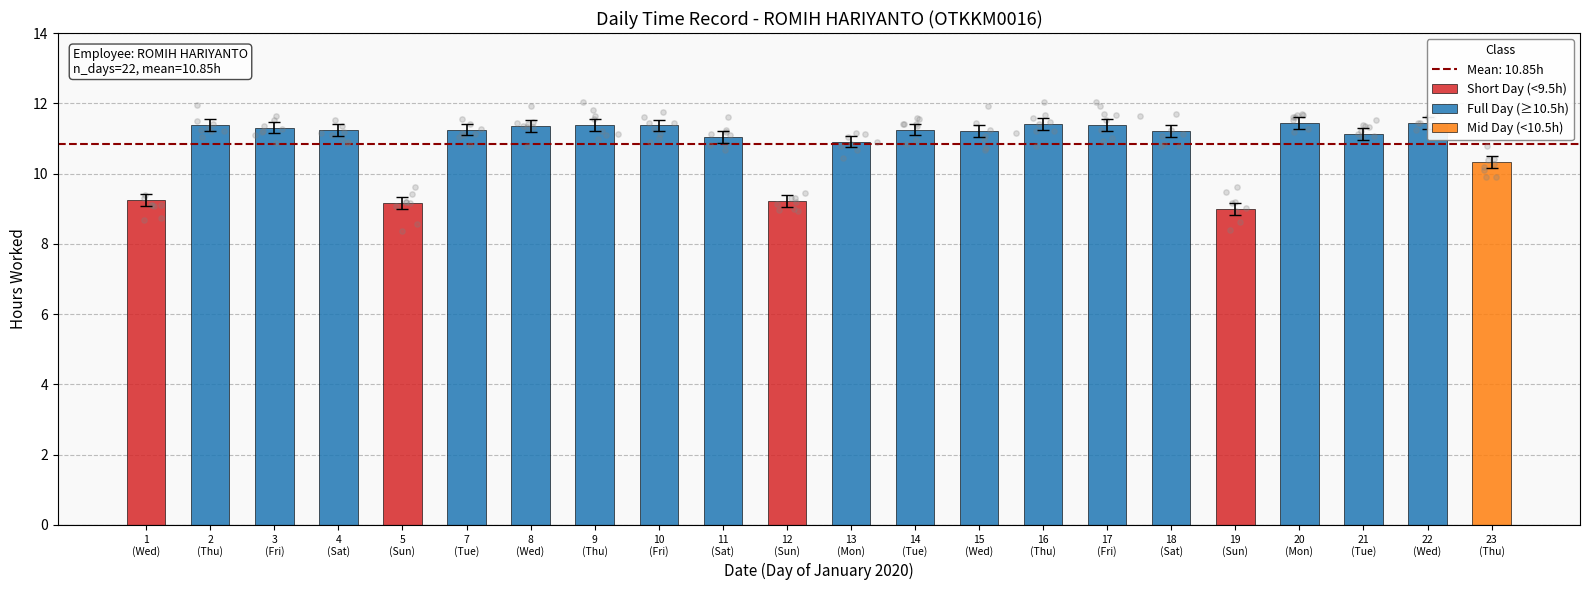

What is the ratio of the value at 9 (Thu) to the value at 23 (Thu)?

1.1